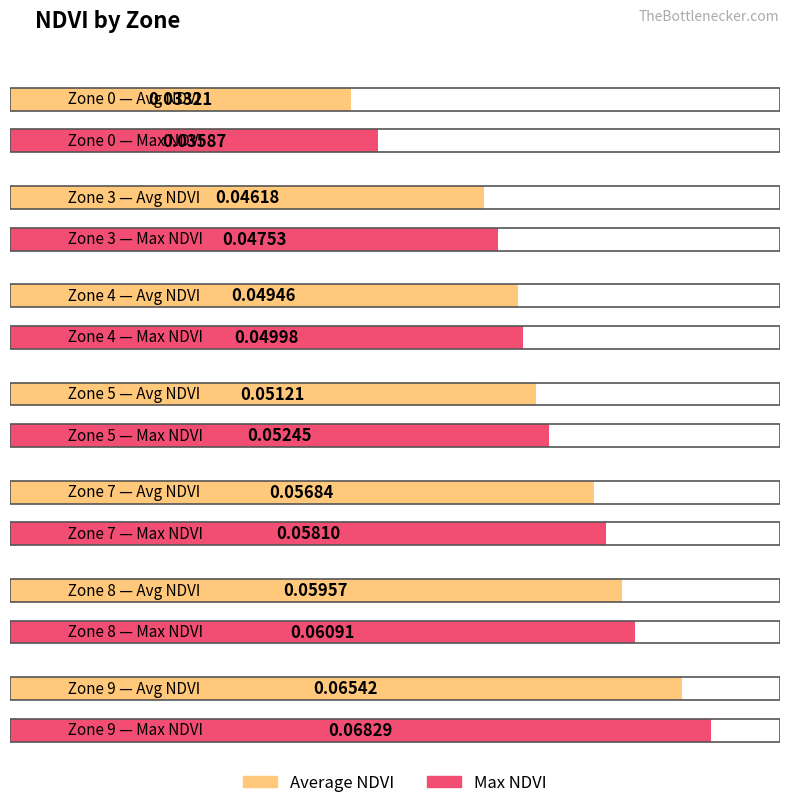

Does the chart contain stacked bars?

No